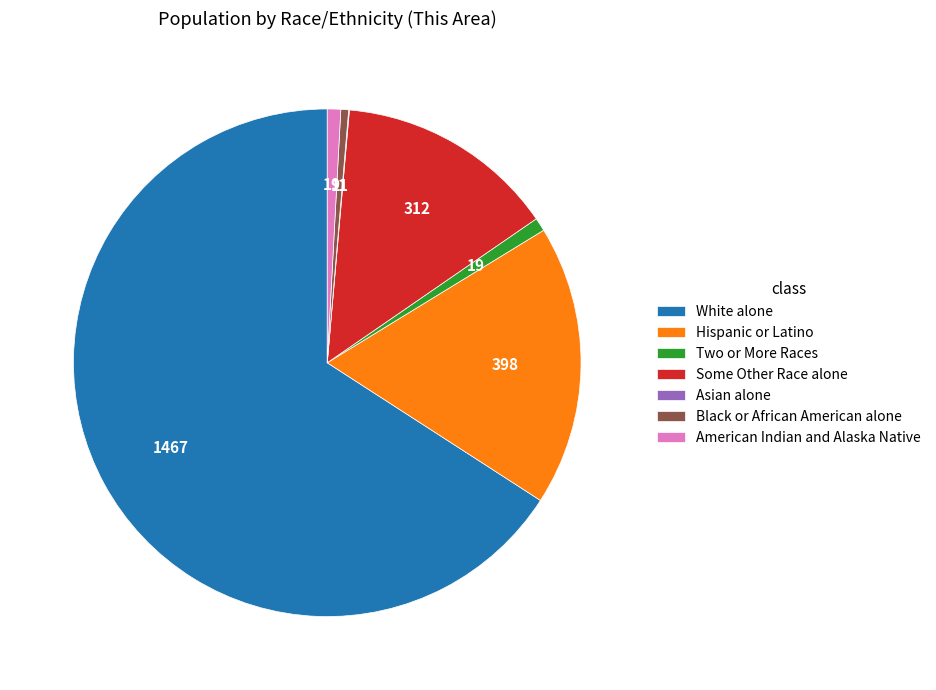

Is it true that Some Other Race alone is 1% of the pie?

False